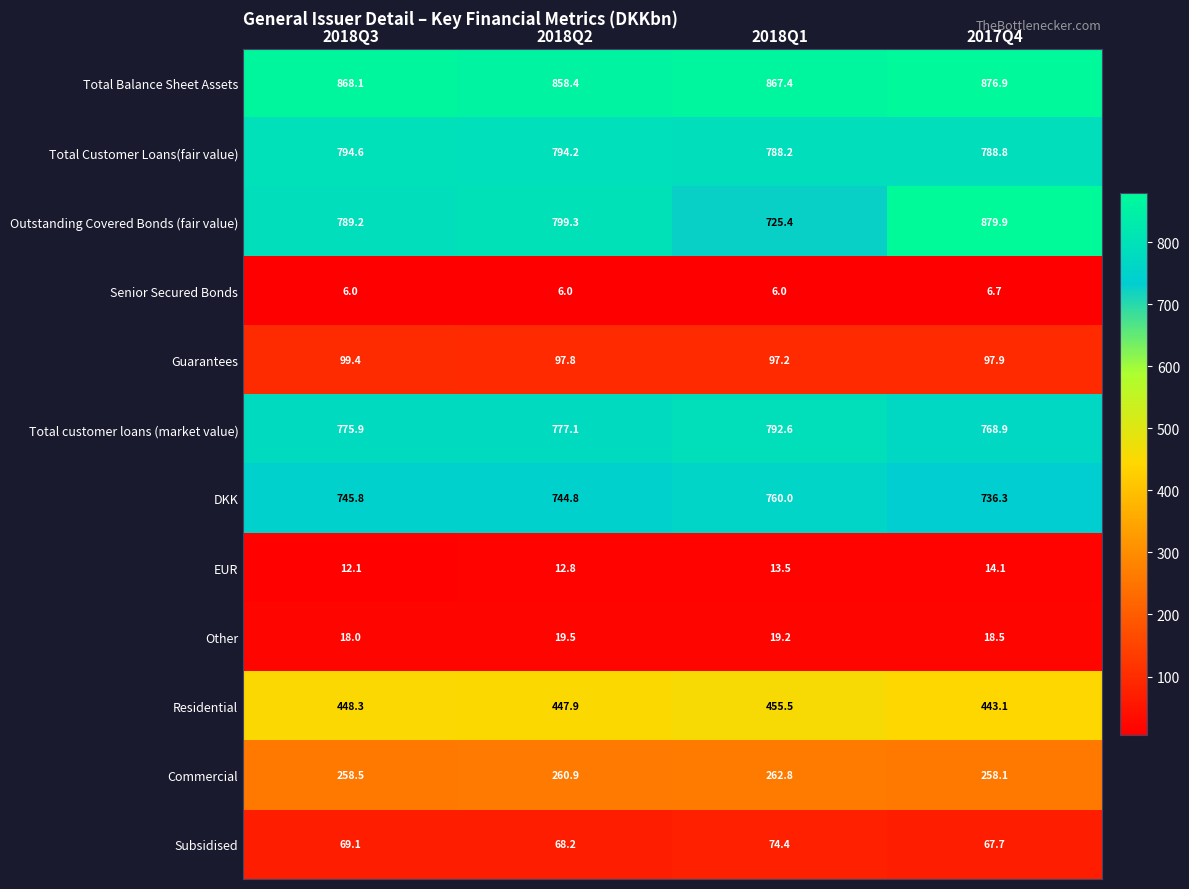

What value does the Total Balance Sheet Assets series have at 2018Q1?

867.4